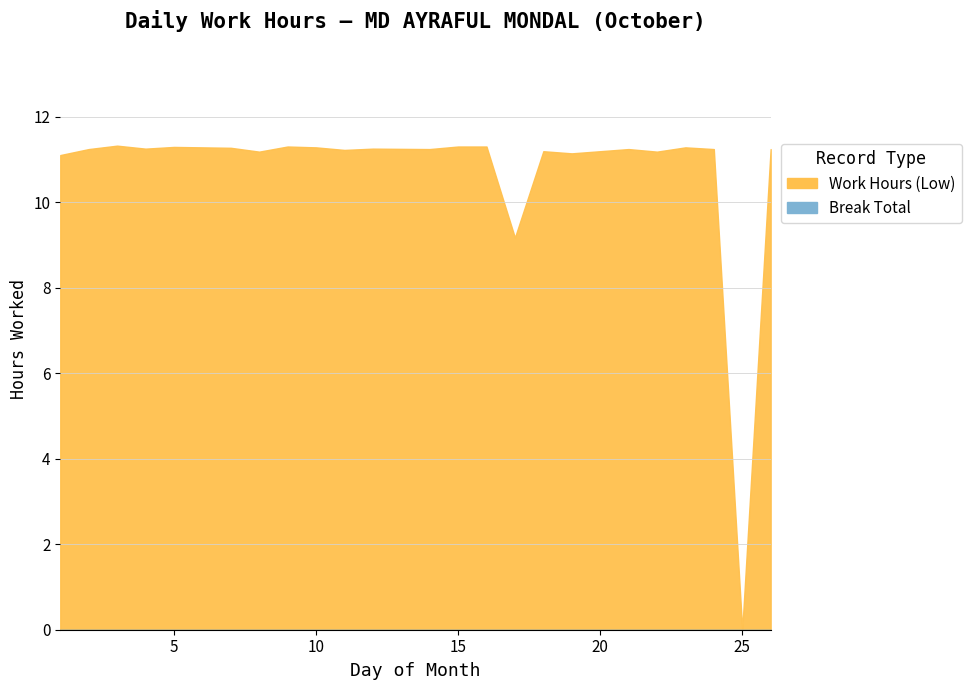

How many distinct data groups are displayed?

1